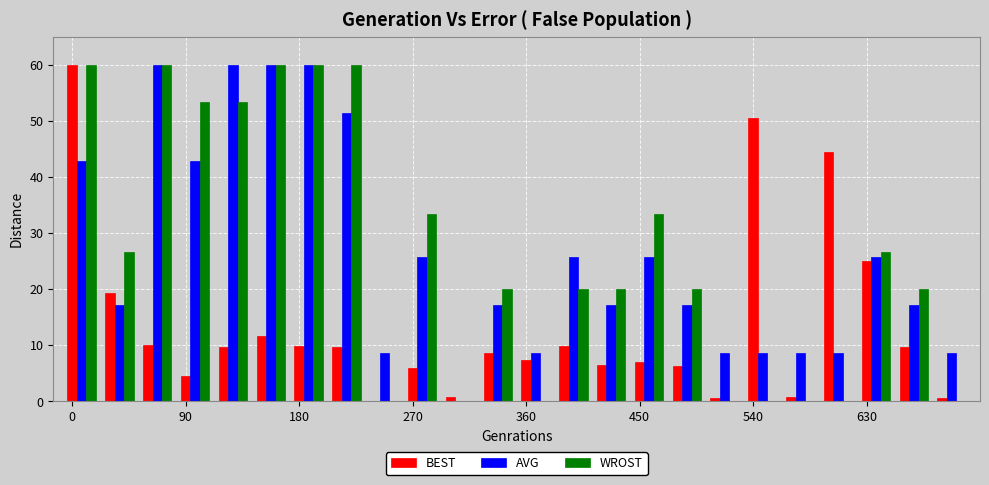

What is the maximum value for WROST?

60.0